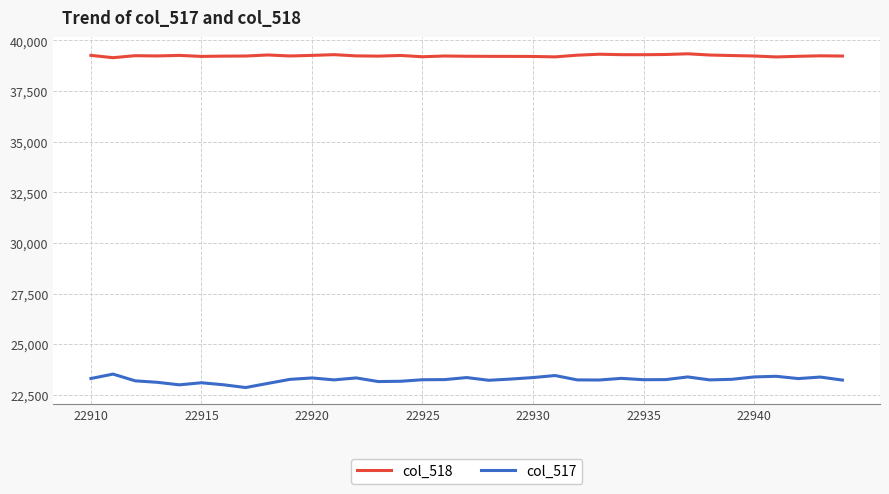

True or false: col_517 and col_518 intersect in this chart.

False